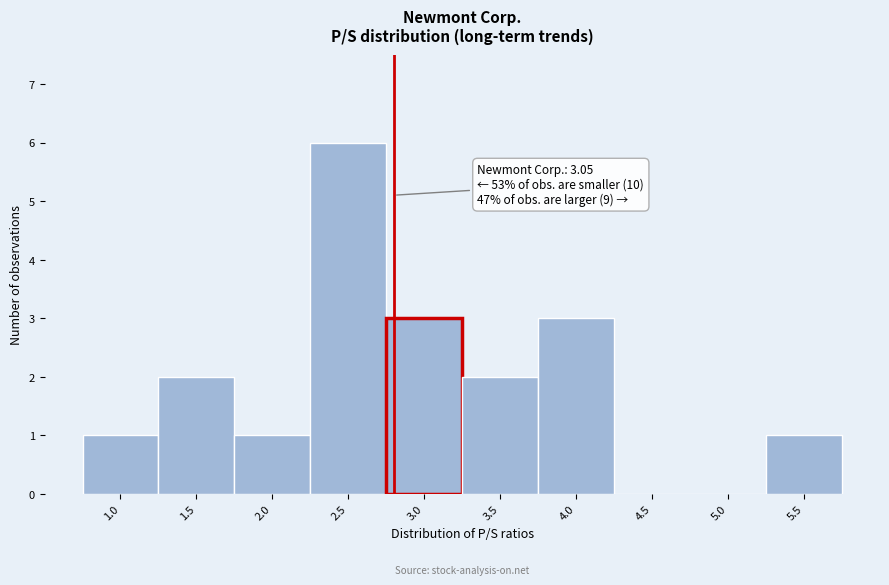

Reading left to right, what are all the values shown in this chart?

1.0=1	1.5=2	2.0=1	2.5=6	3.0=3	3.5=2	4.0=3	4.5=0	5.0=0	5.5=1